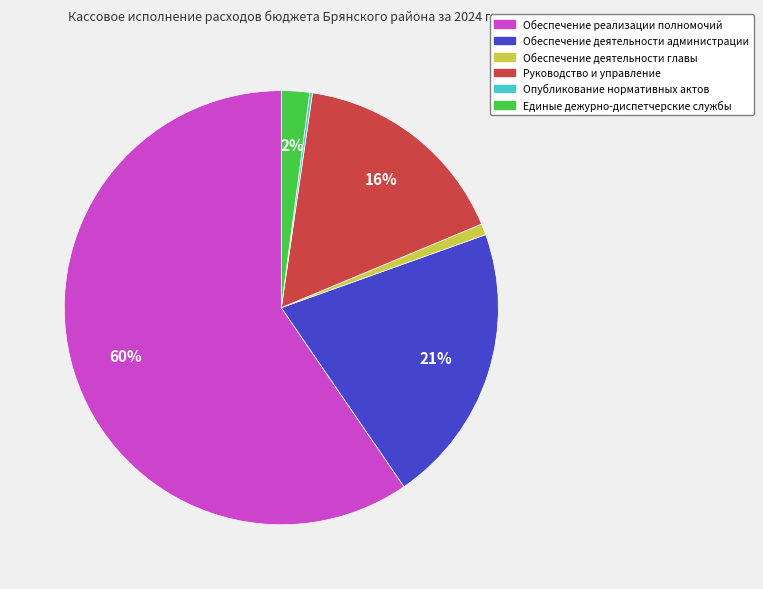

What percentage is the Руководство и управление slice, to the nearest percent?

16%